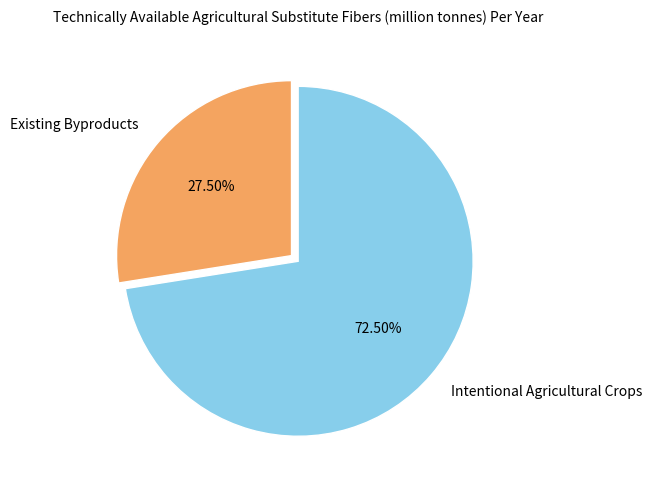

True or false: Intentional Agricultural Crops accounts for 61% of the total.

False